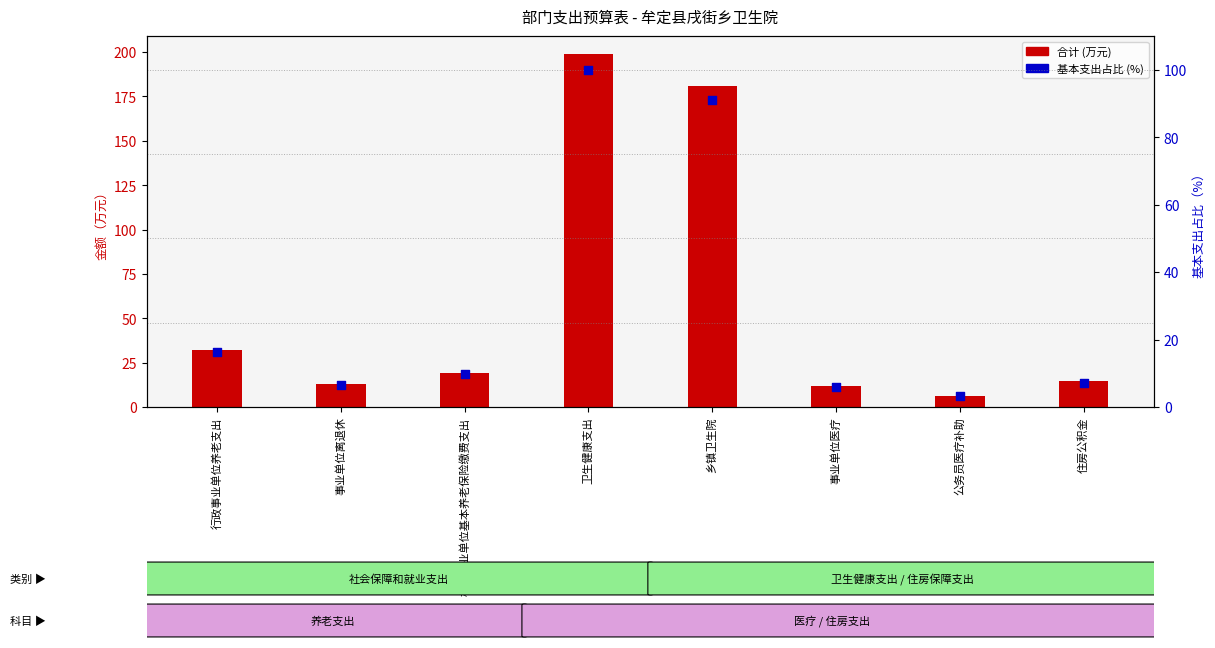

Approximately how many times larger is the value at 卫生健康支出 compared to 住房公积金?

13.8